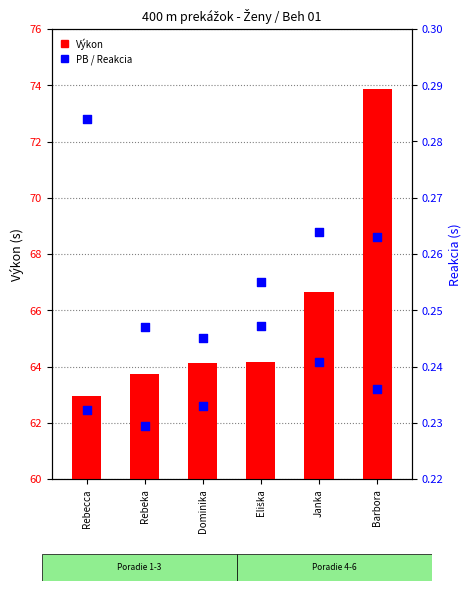

Which series has the largest Y range (max minus min)?

Výkon